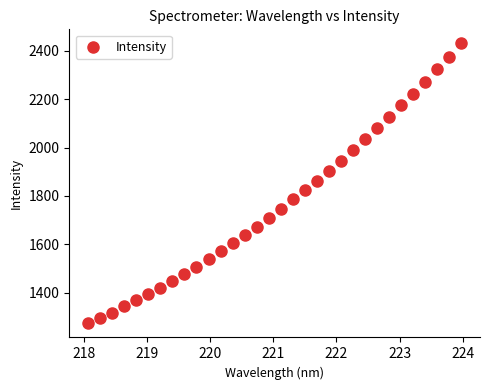

What is the range of Y values (max minus min)?

1157.4